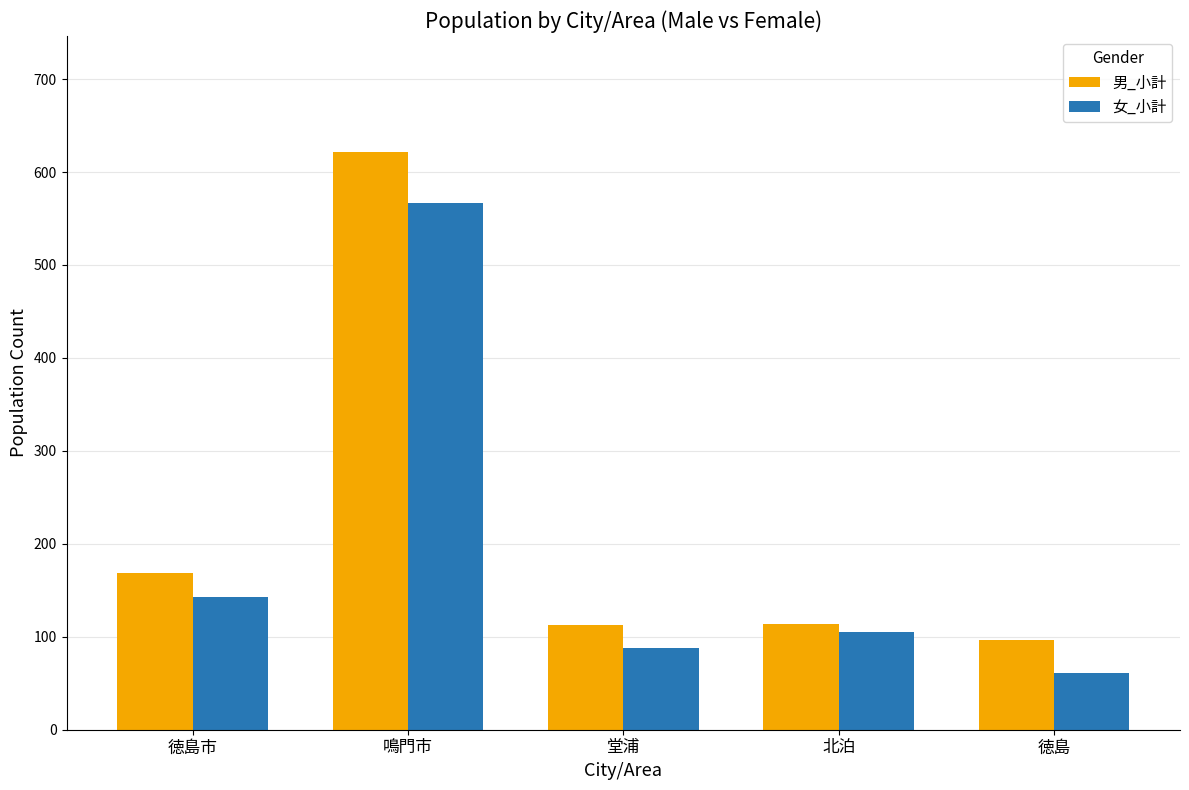

Which series has the widest spread of values?

男_小計